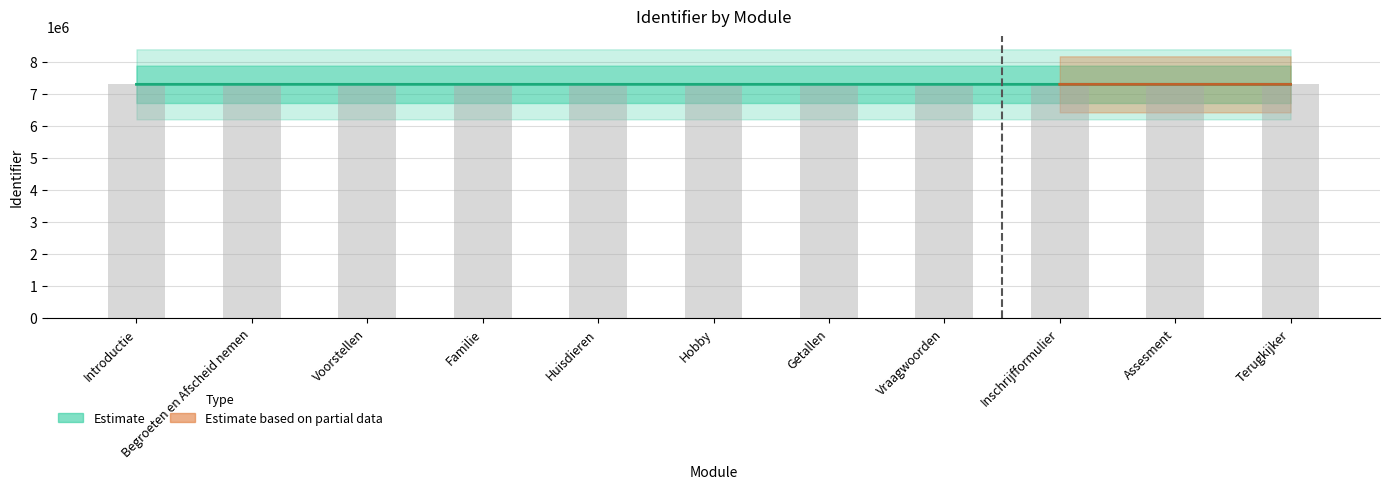

What is the label of the 5th bar from the right?

Getallen